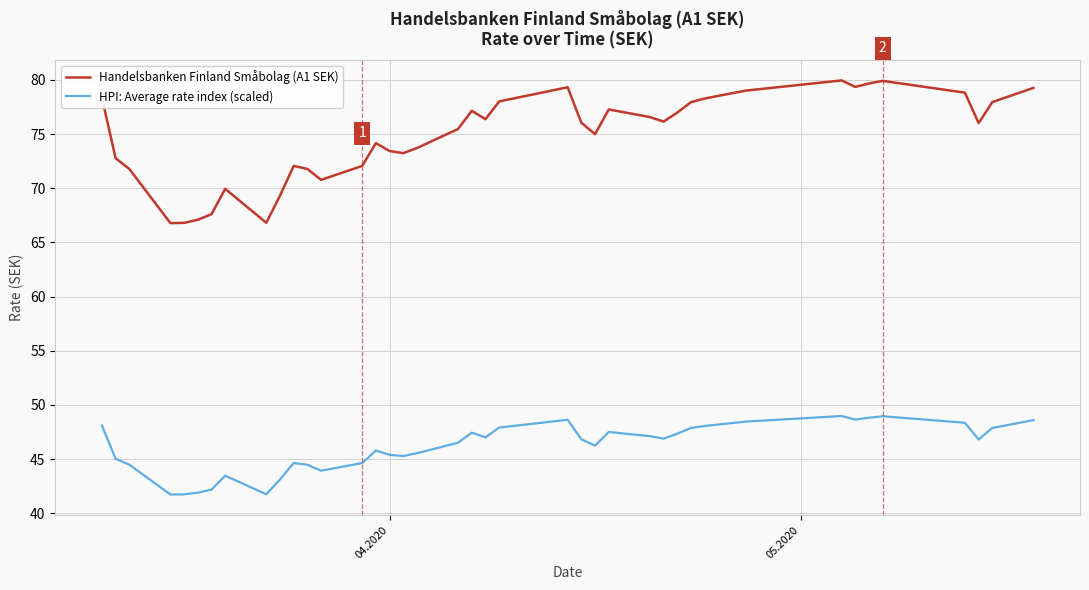

List the series in order of their peak value, highest first.

Handelsbanken Finland Småbolag (A1 SEK), HPI: Average rate index (scaled)